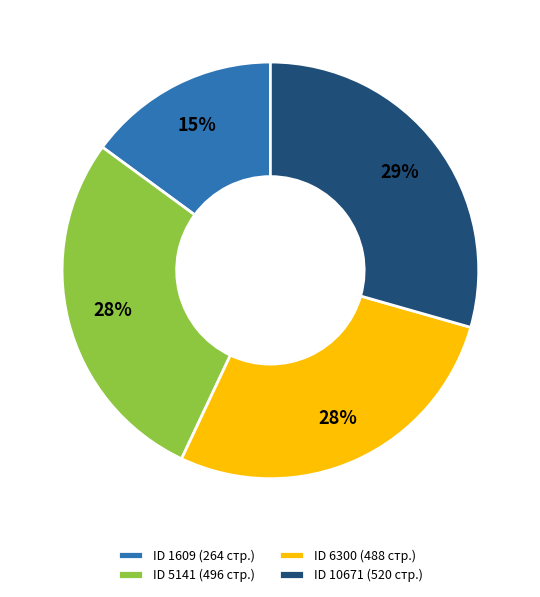

Combined, do ID 6300 (488 стр.) and ID 5141 (496 стр.) account for over 50%?

Yes